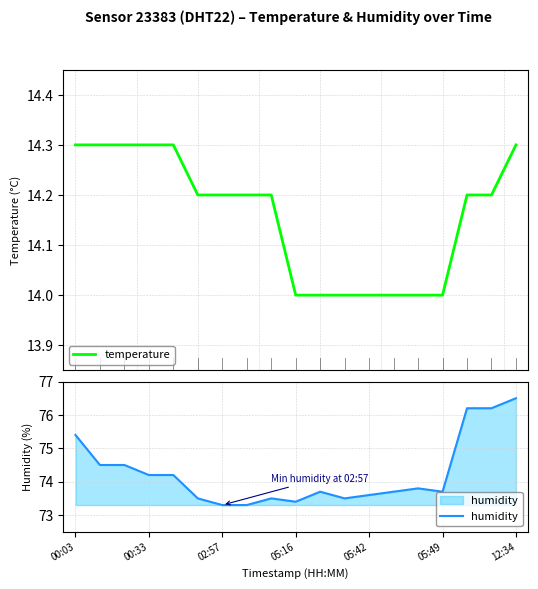

Count the temperature values in the range 14 to 15.

19